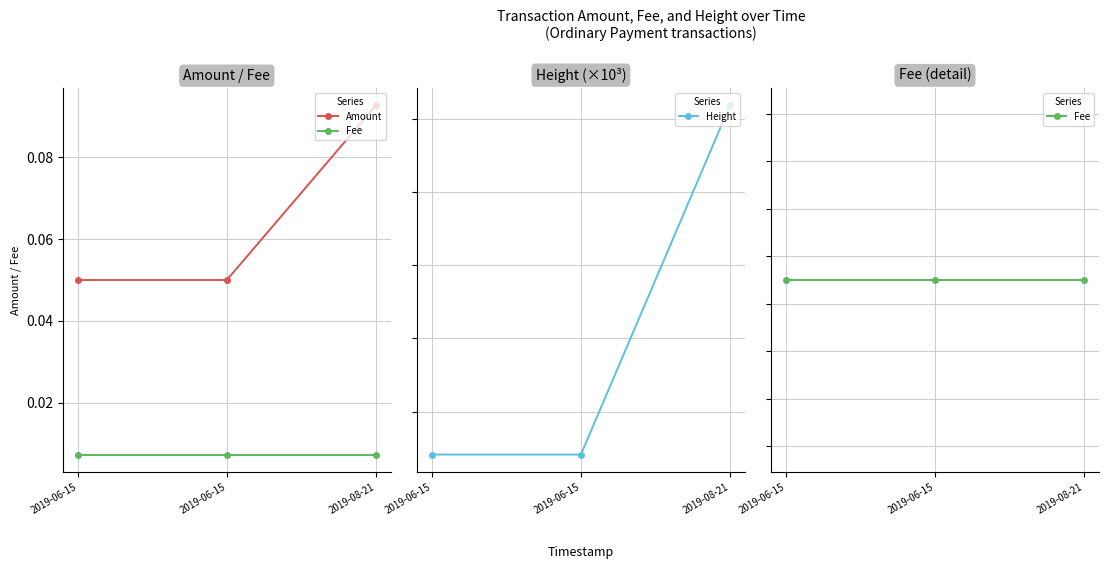

Is this an area chart (filled region under the line)?

No